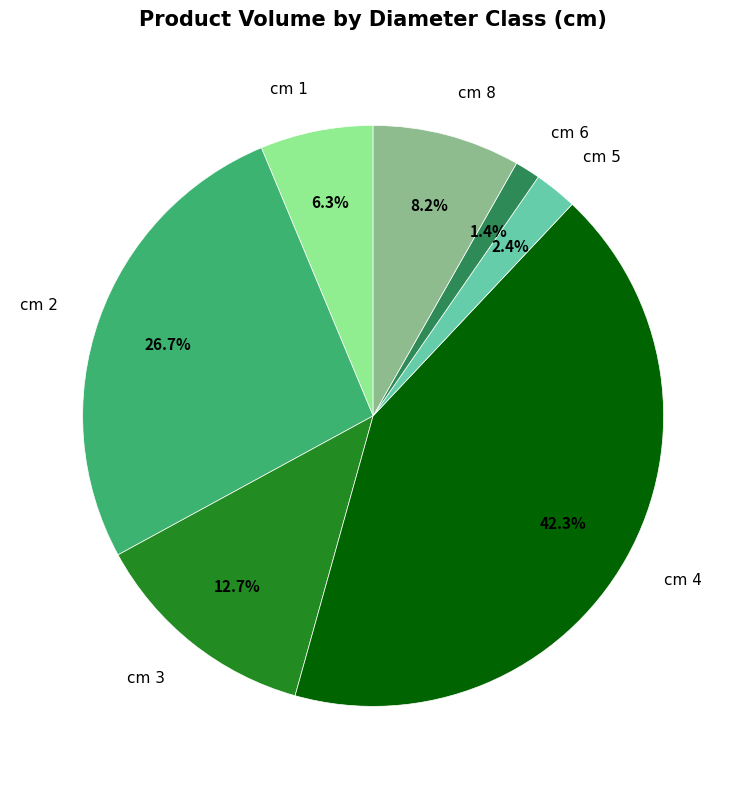

How many segments does this pie chart have?

7